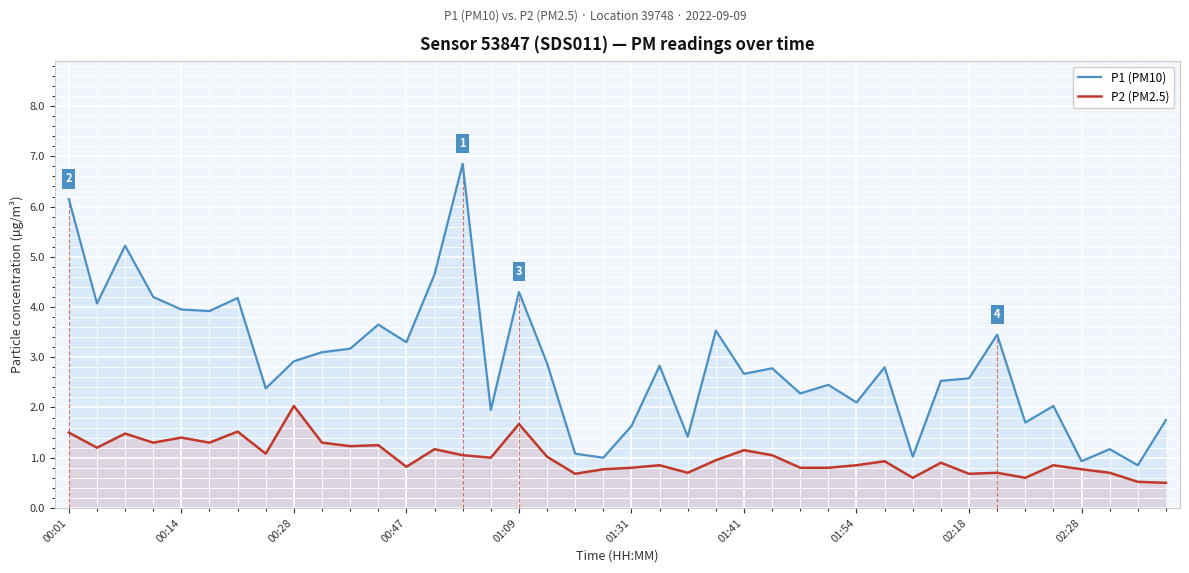

How many categories are shown in the chart?

40